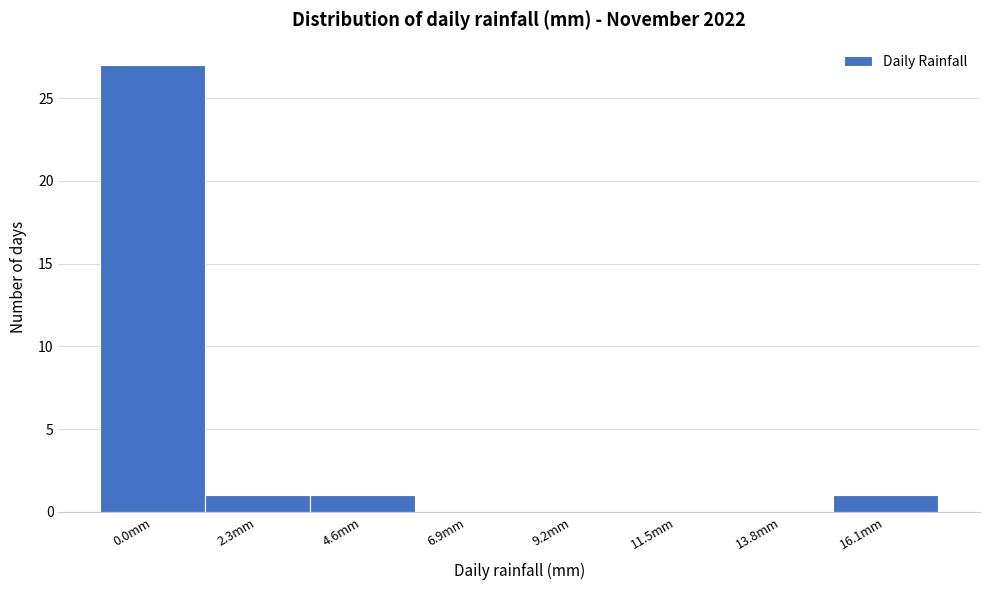

Reading right to left, transcribe all the data shown in this chart.

16.1mm=1	13.8mm=0	11.5mm=0	9.2mm=0	6.9mm=0	4.6mm=1	2.3mm=1	0.0mm=27